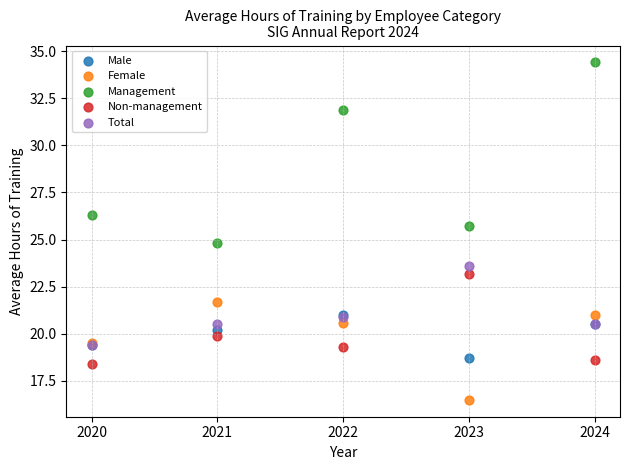

Across all series, what Y value is closest to 25?

24.8